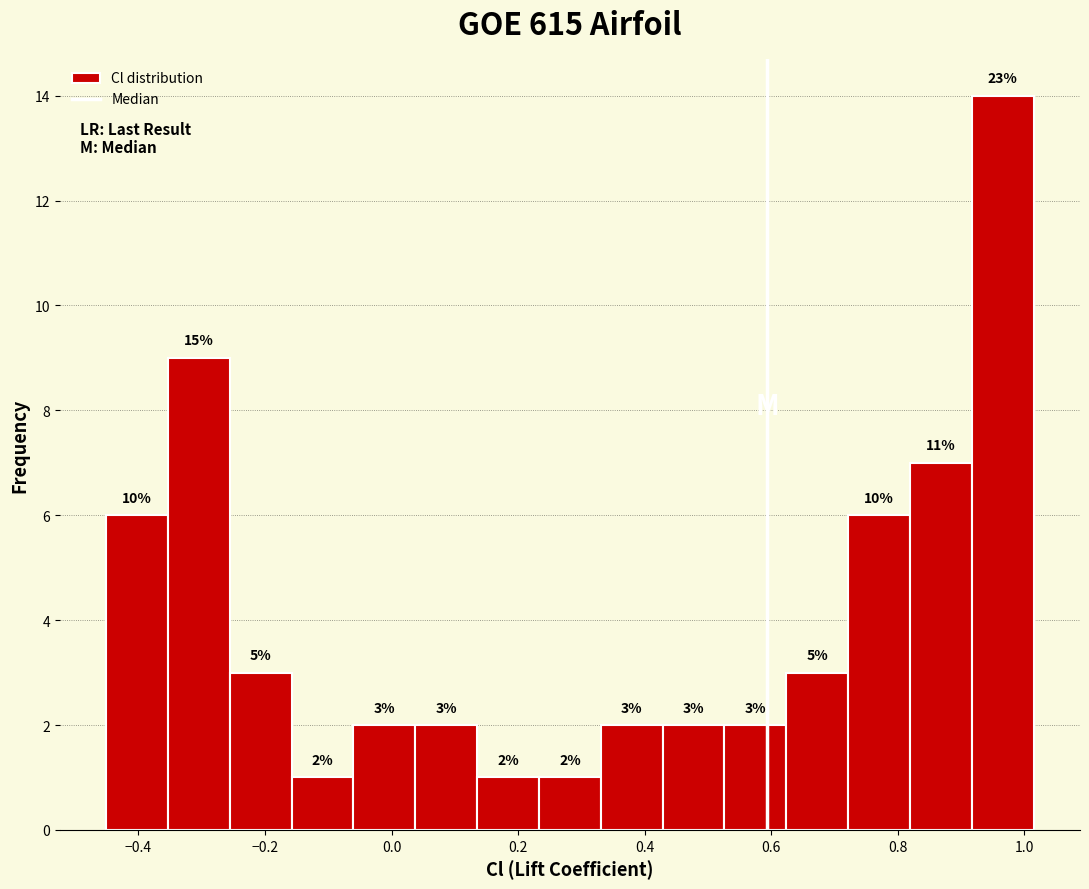

Which range on the x-axis has the tallest bar?

0.92 to 1.02